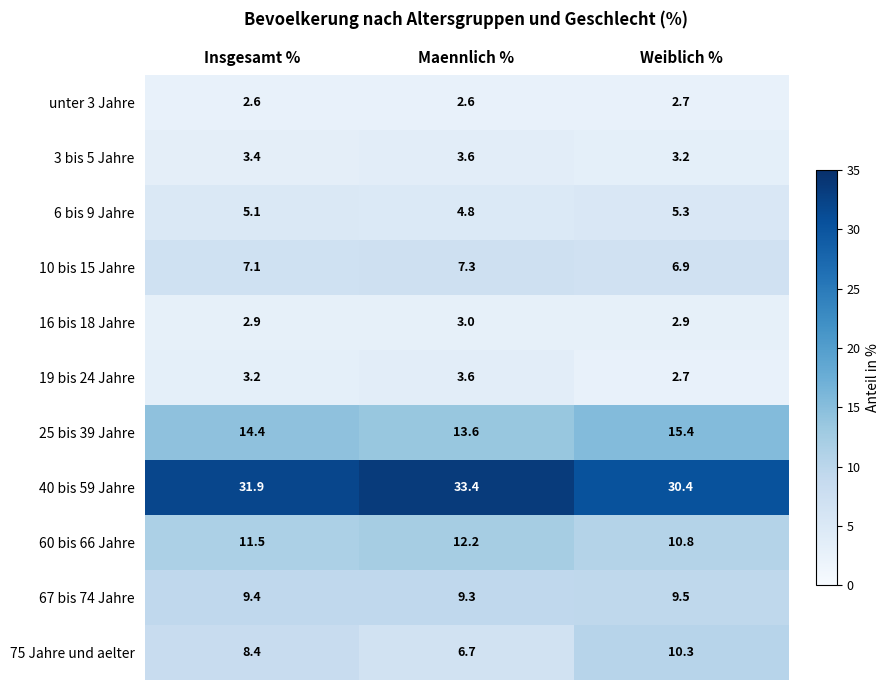

Which series has the largest total across all categories?

40 bis 59 Jahre